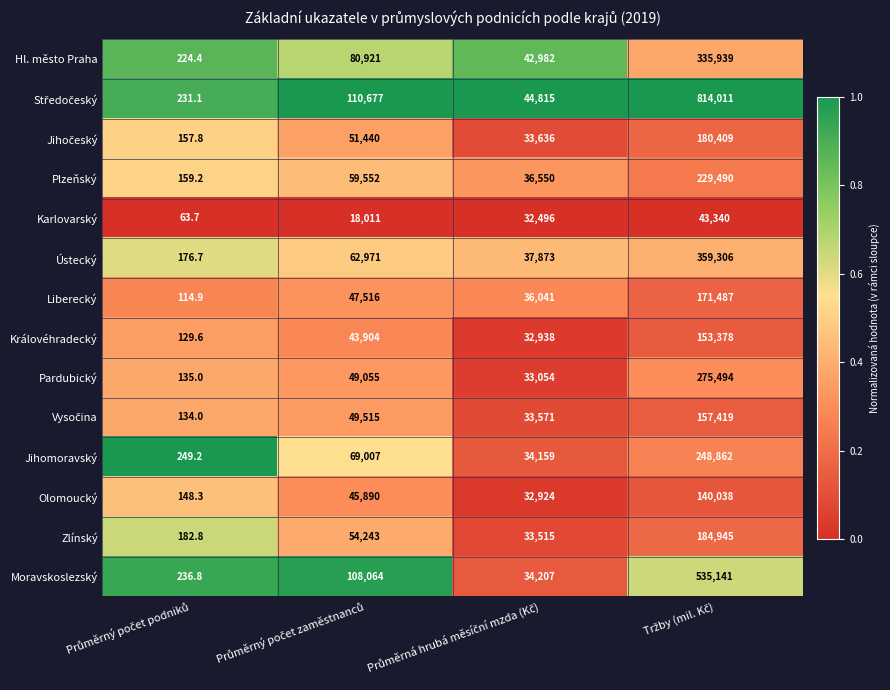

Count the Karlovarský values in the range 18011 to 43340.

3